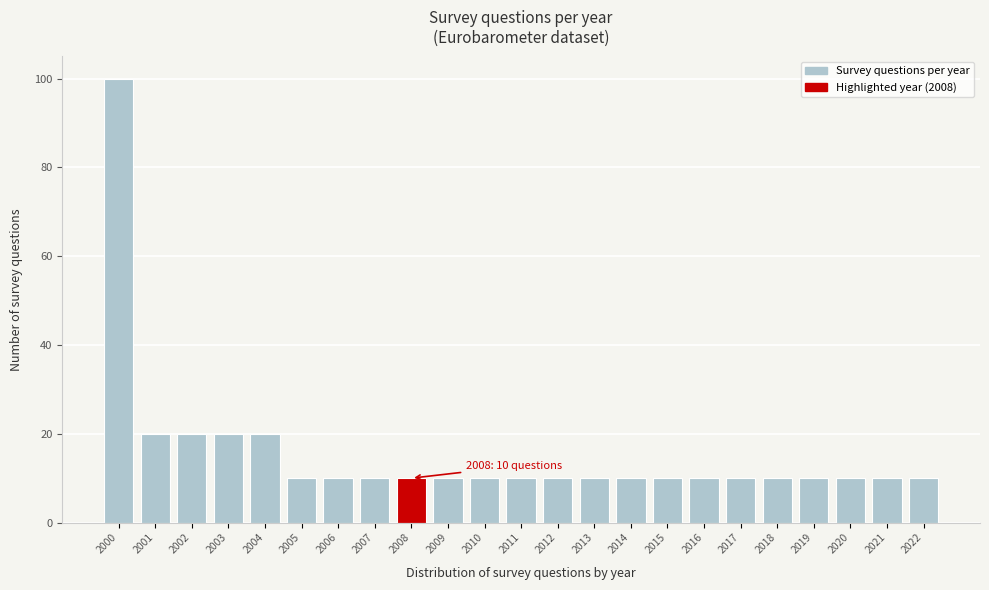

Which range on the x-axis has the tallest bar?

1999.5 to 2000.5